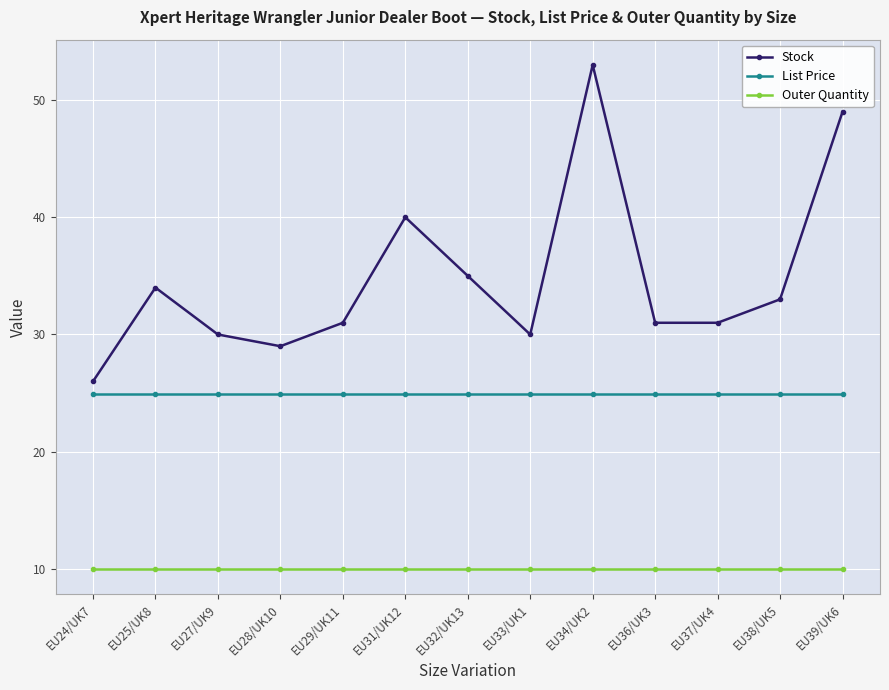

True or false: Outer Quantity and Stock intersect in this chart.

False